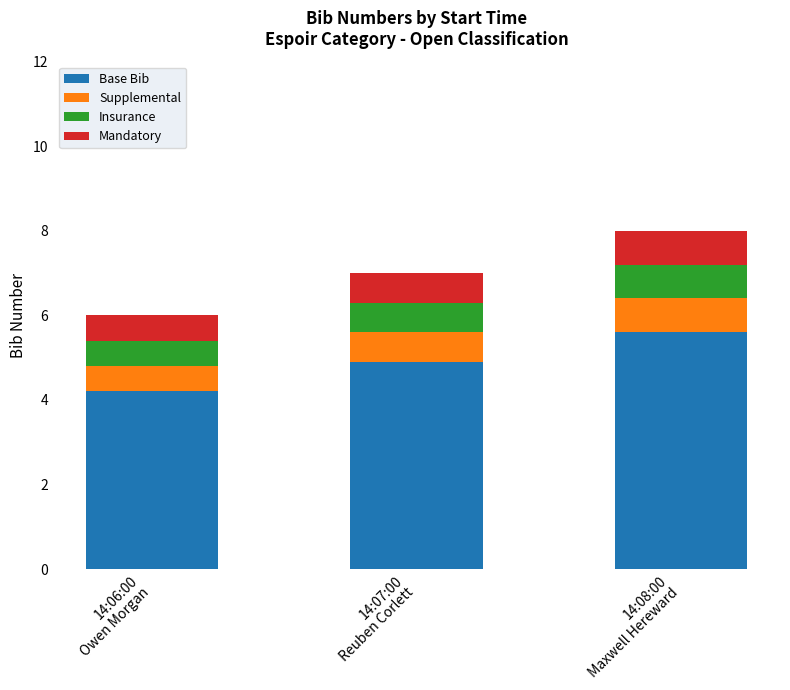

What is the lowest value of the Base Bib series?

4.2